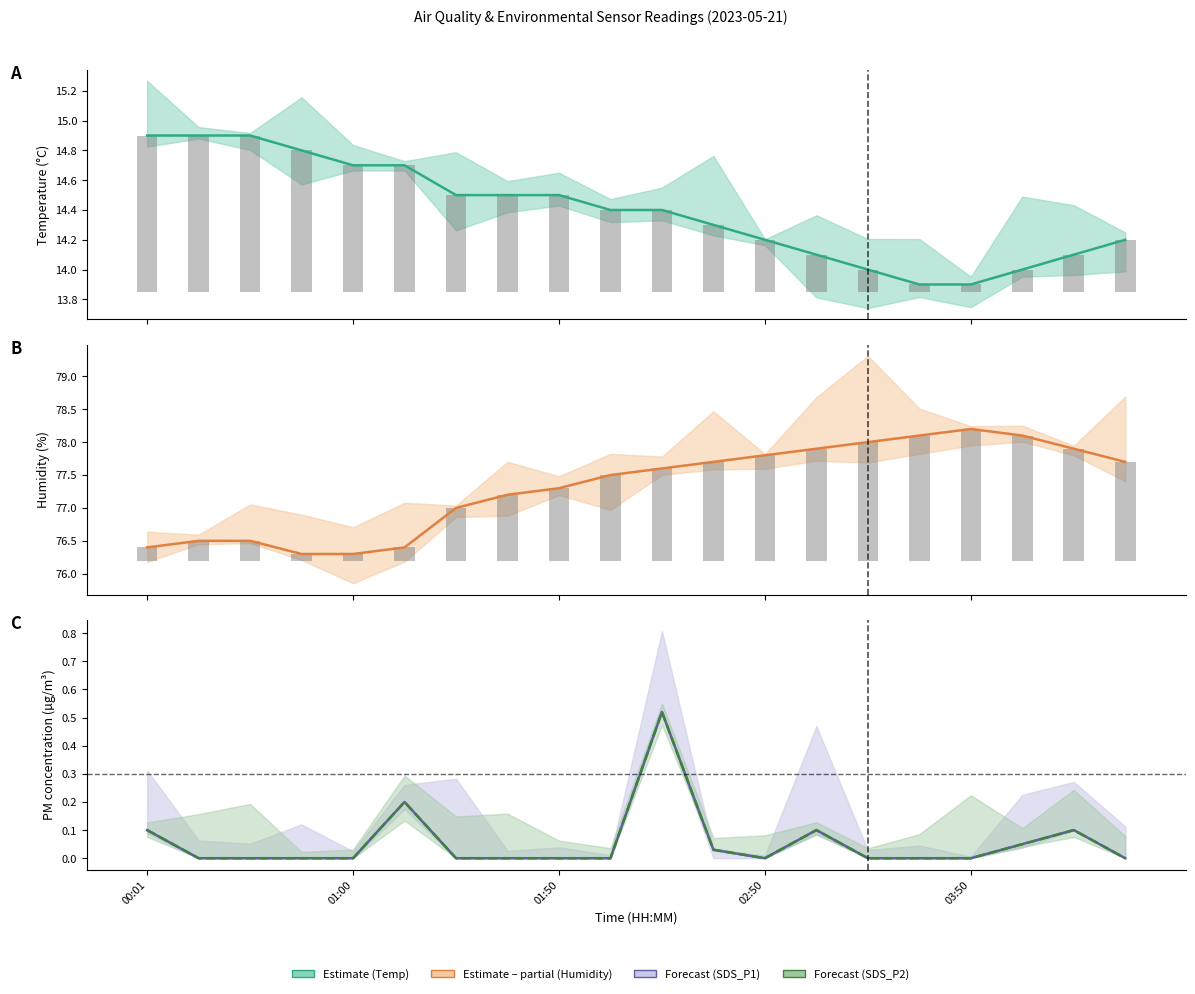

Count the number of data series in this chart.

4